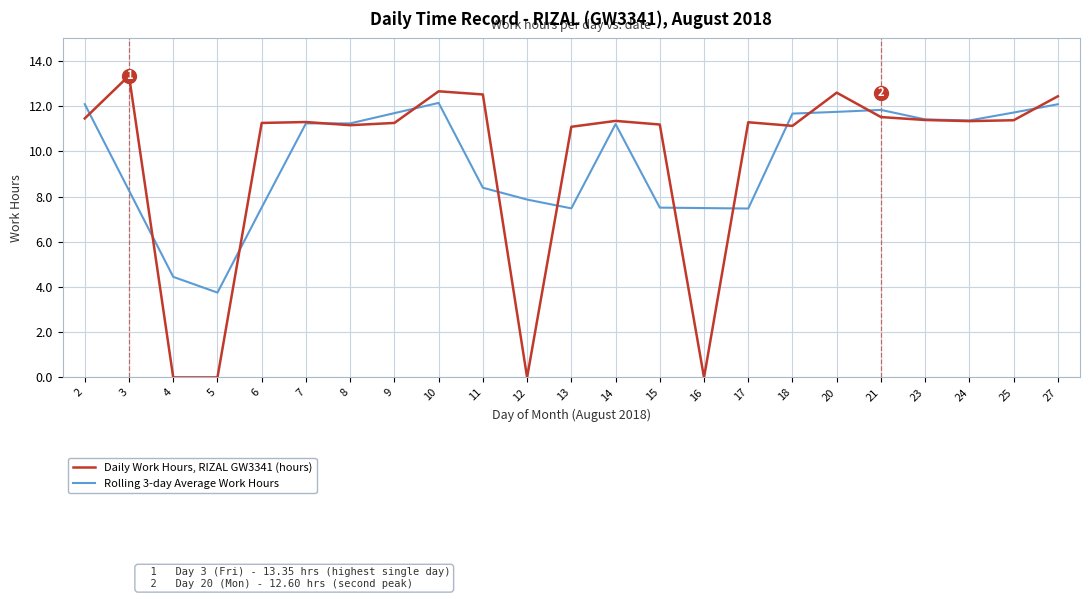

How many values in the Daily Work Hours, RIZAL GW3341 (hours) series are below 11?

4